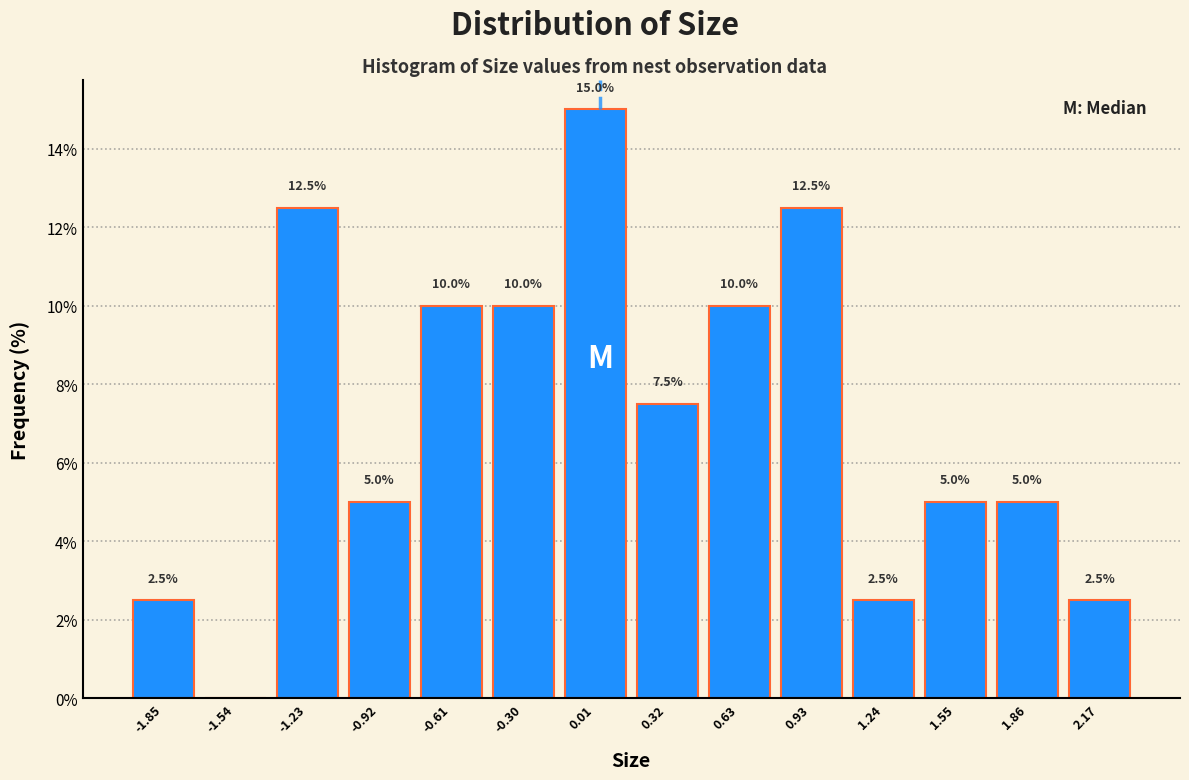

Which range on the x-axis has the tallest bar?

-0.15 to 0.15